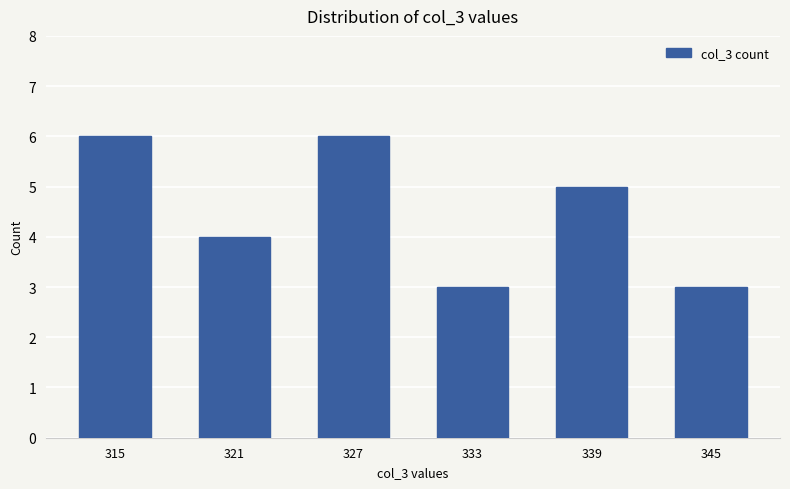

Reading right to left, extract all data points from this chart.

3	5	3	6	4	6